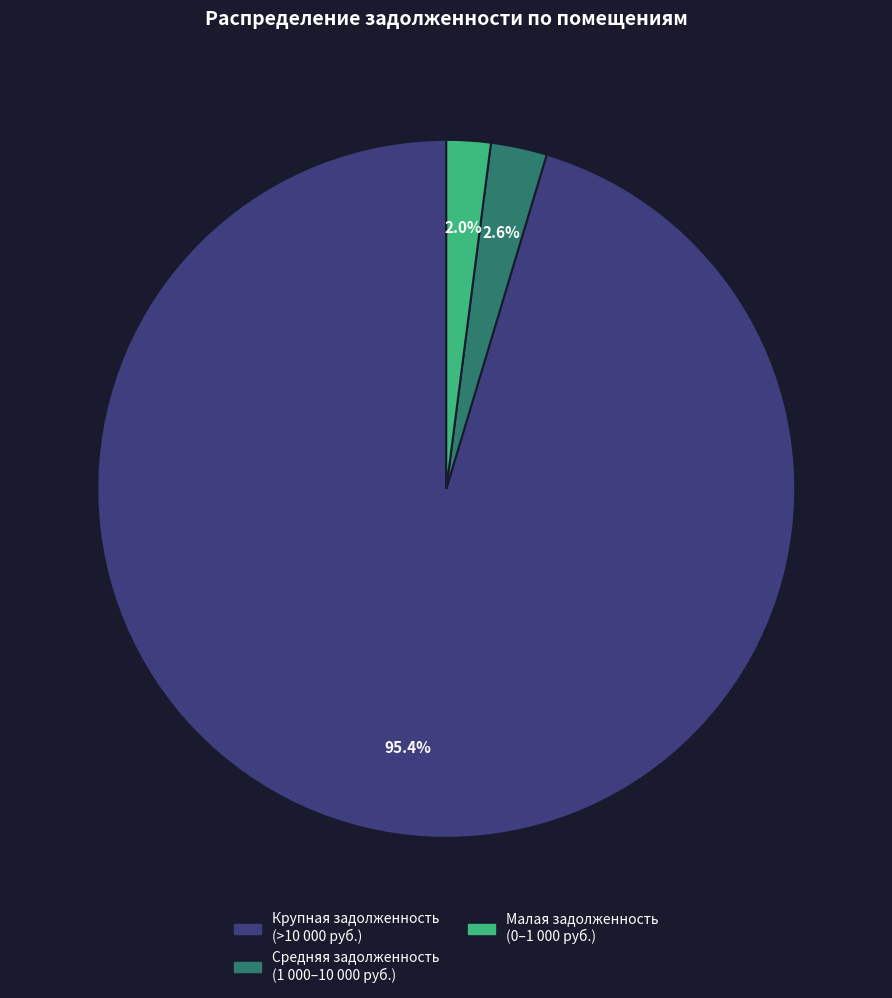

Is there any slice that represents more than half of the pie?

Yes